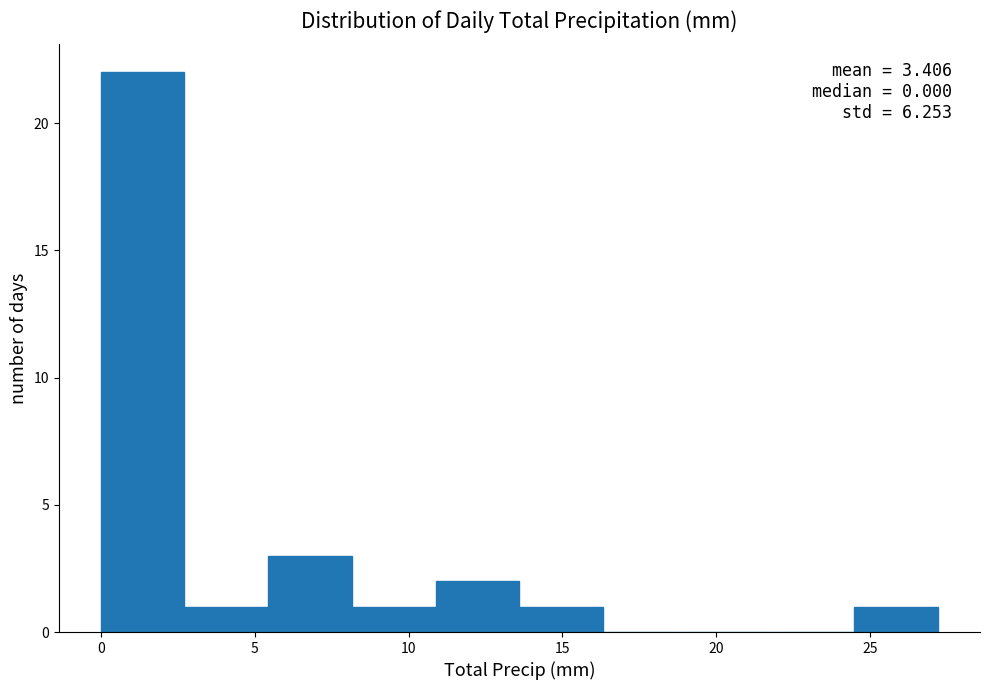

Which range on the x-axis has the tallest bar?

0.0 to 2.5